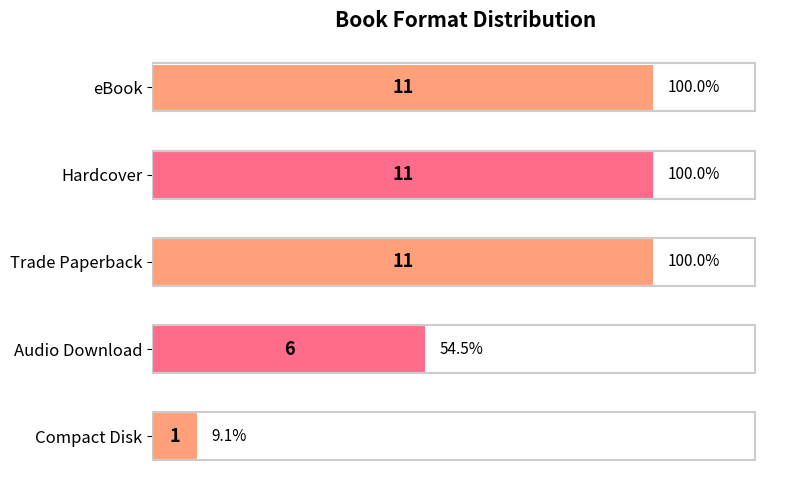

Reading top to bottom, extract all data points from this chart.

11	11	11	6	1